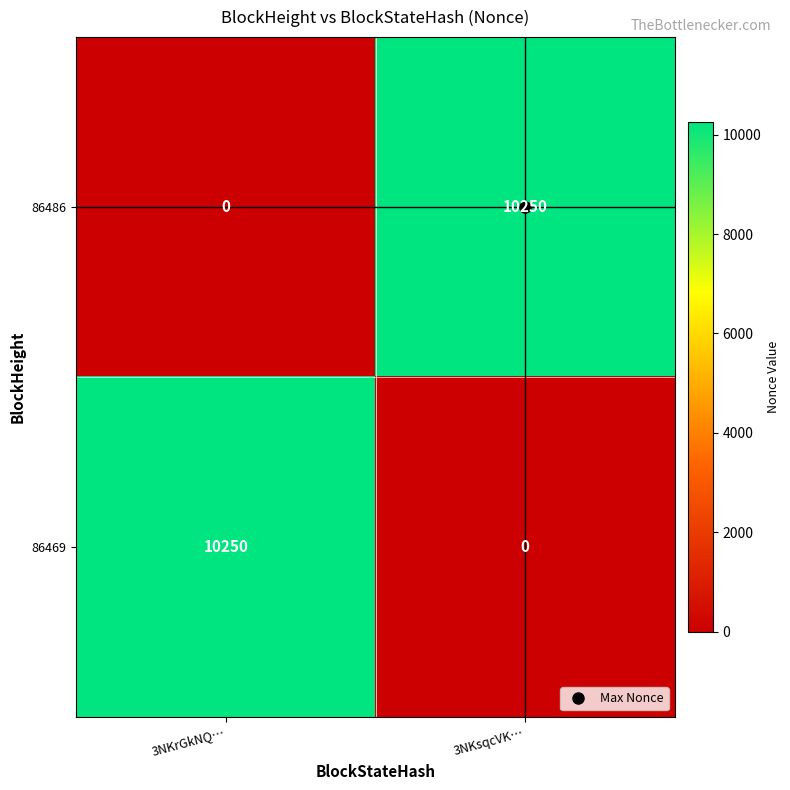

What is the total value across all series at 3NKrGkNQ…?

10250